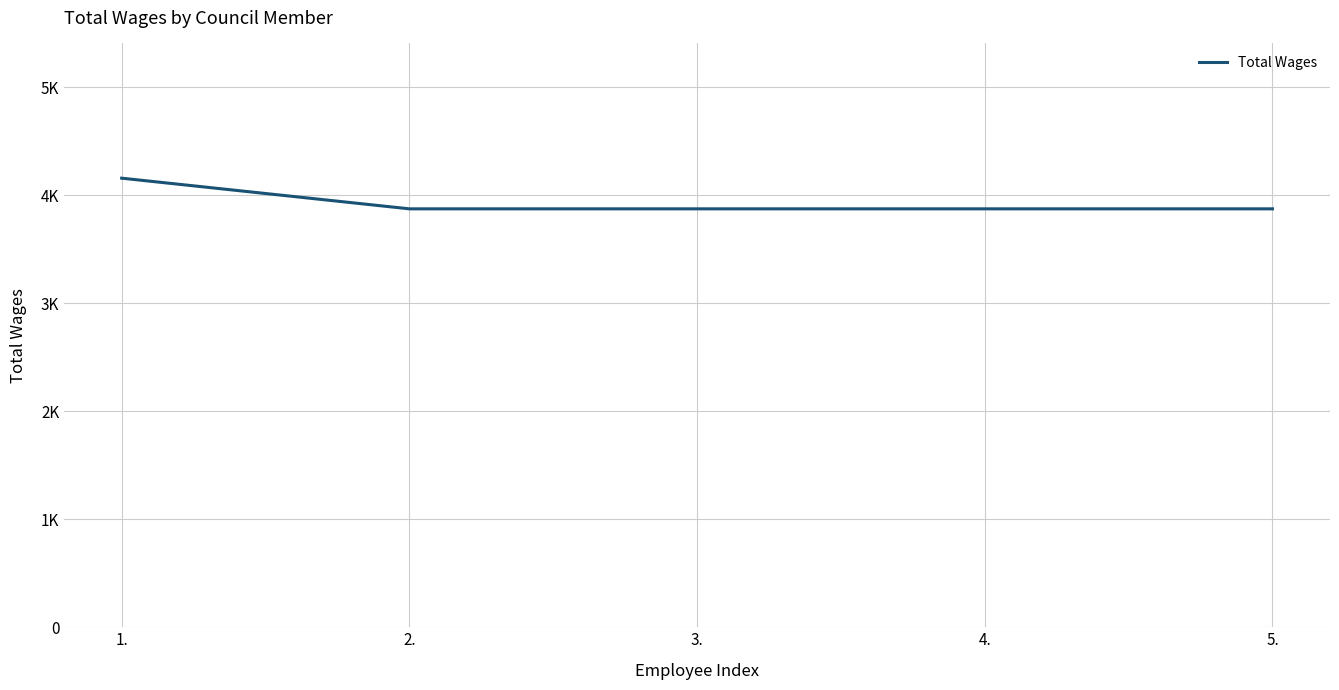

What is the maximum value shown in the chart?

4159